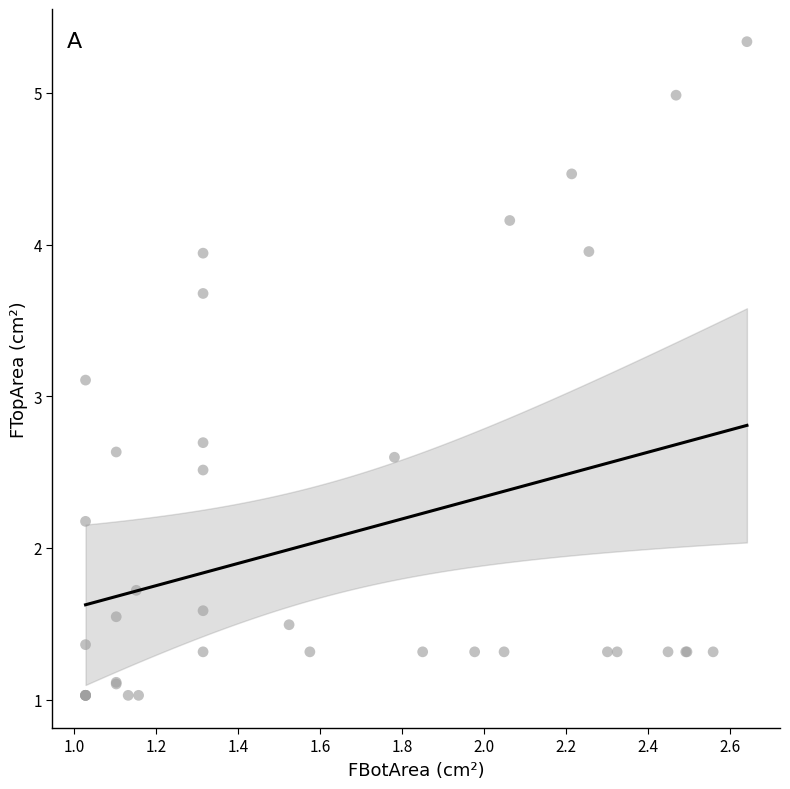

What Y value in the scatter plot is closest to 3?

3.1